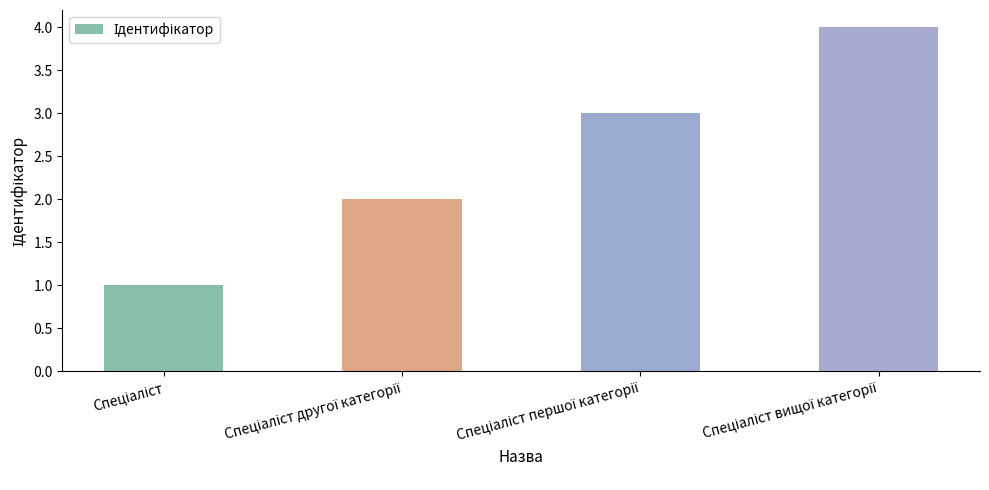

What is the sum of all values?

10